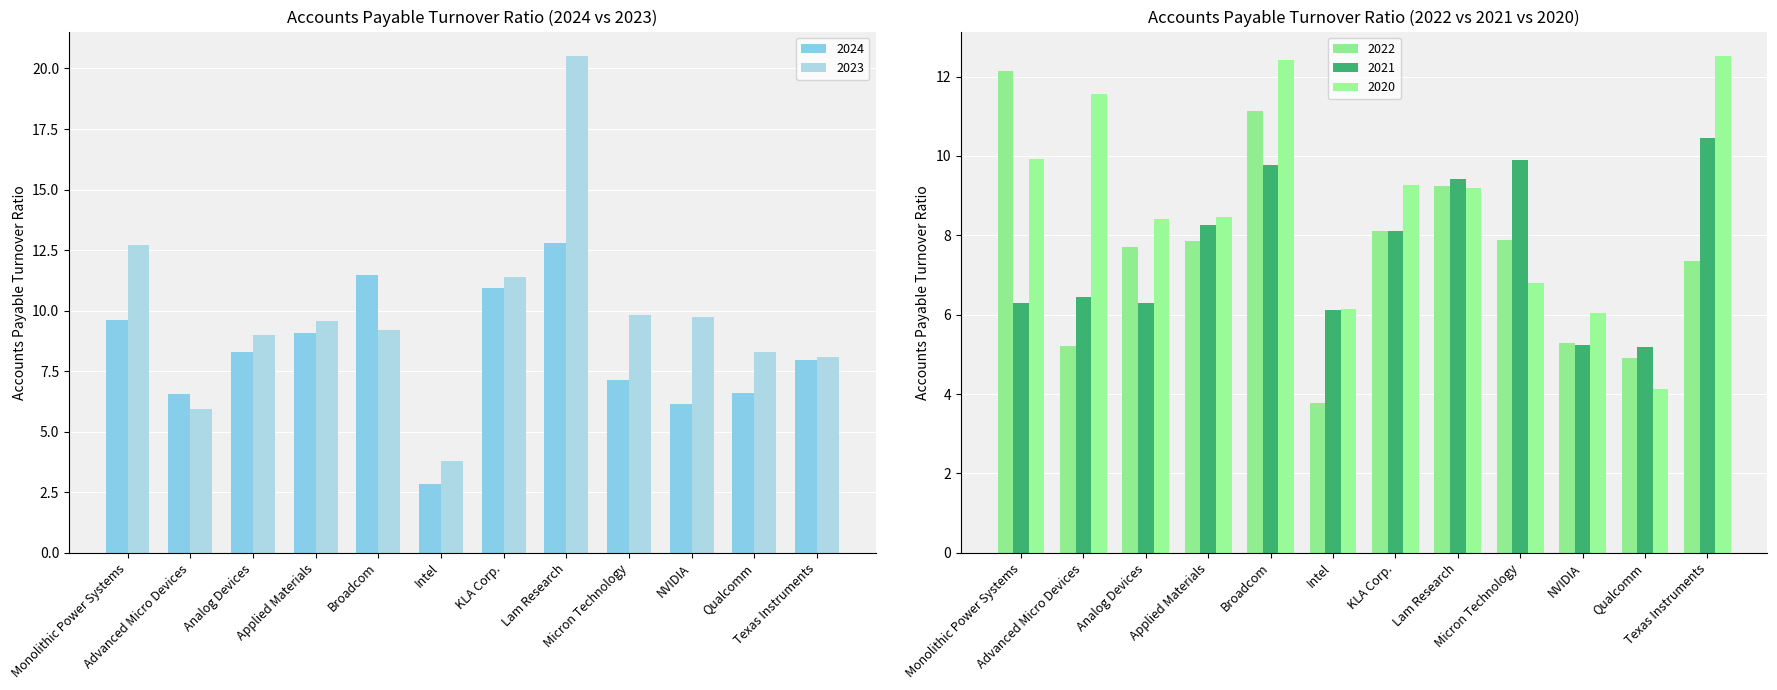

What is the label of the 4th bar from the right?

Micron Technology